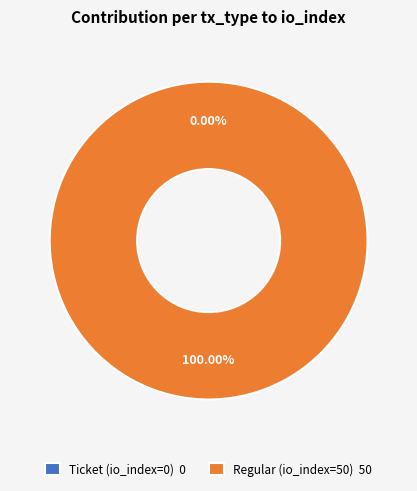

Does Regular (io_index=50) 50 represent more than half of the total?

Yes